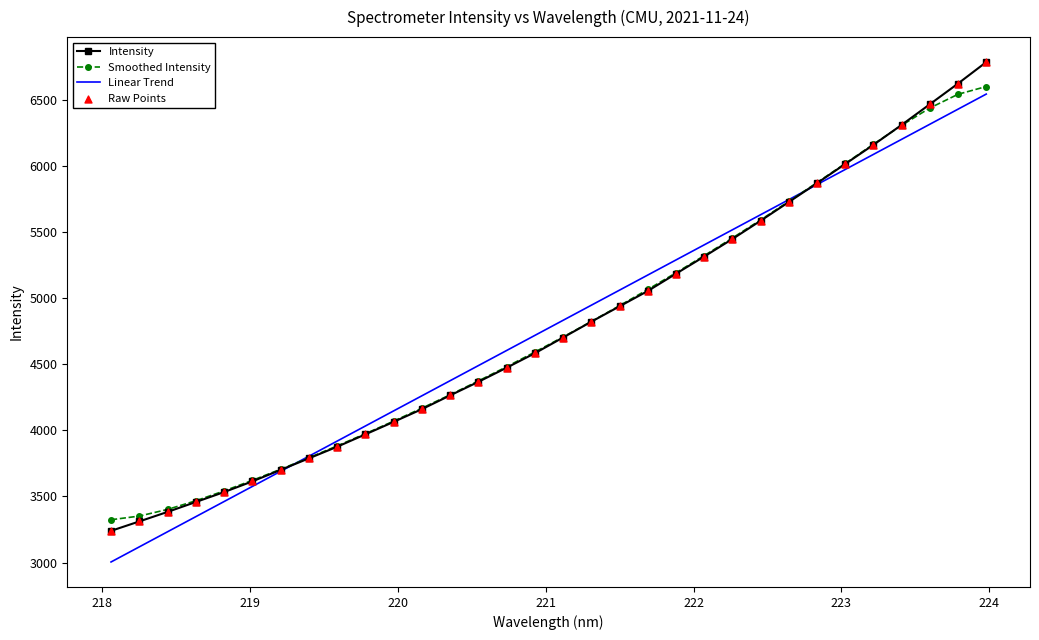

Which series has the largest range (max minus min)?

Intensity